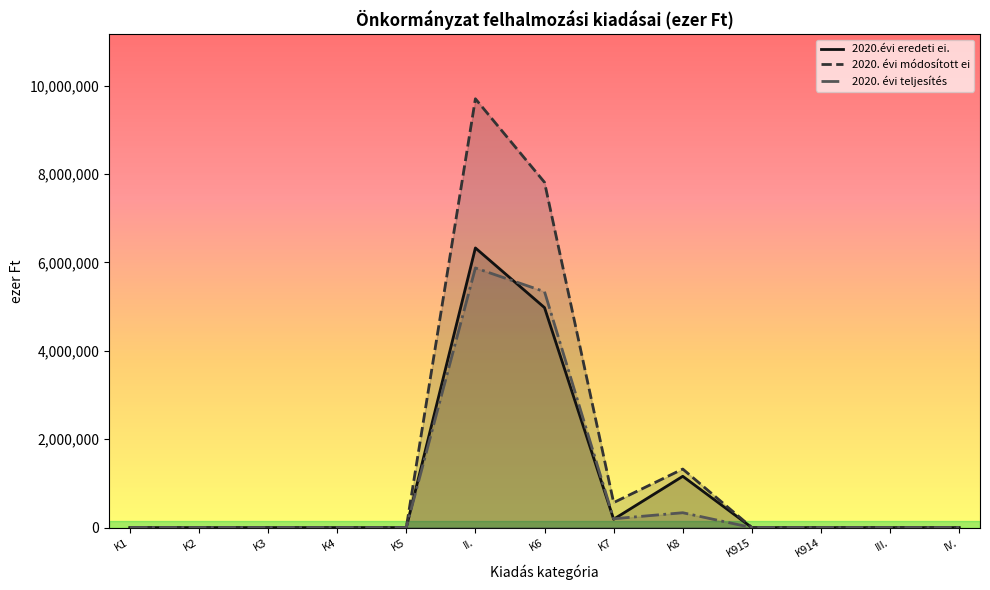

At which category does the chart reach its minimum across all series?

K1